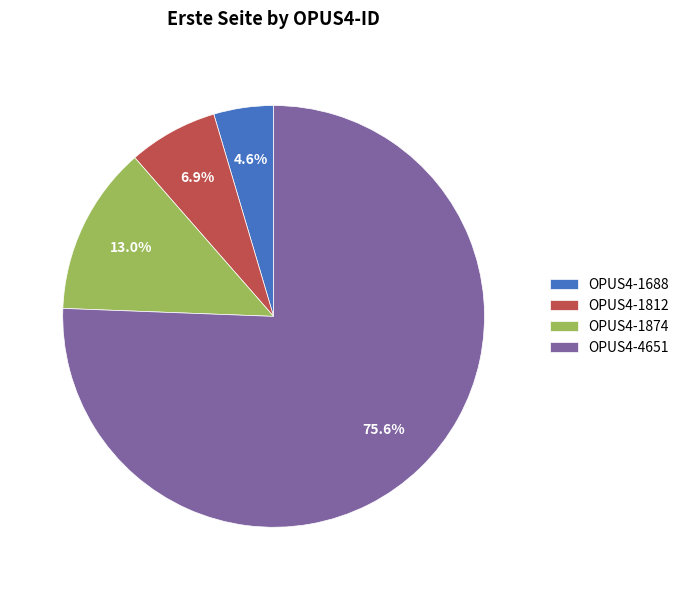

To the nearest percent, what is the combined percentage of OPUS4-1874 and OPUS4-1688?

18%